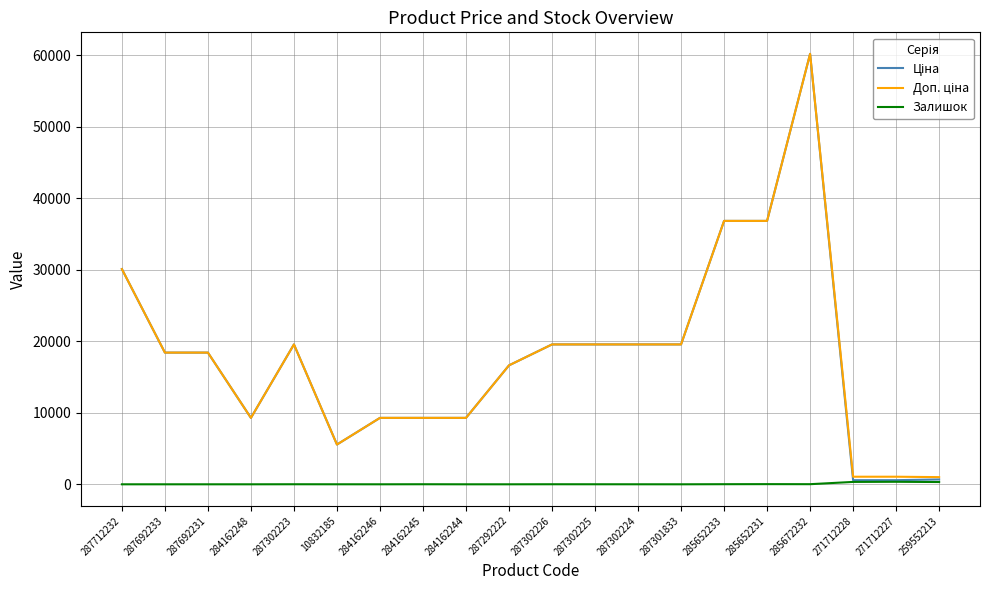

At which category does the chart reach its peak across all series?

285672232